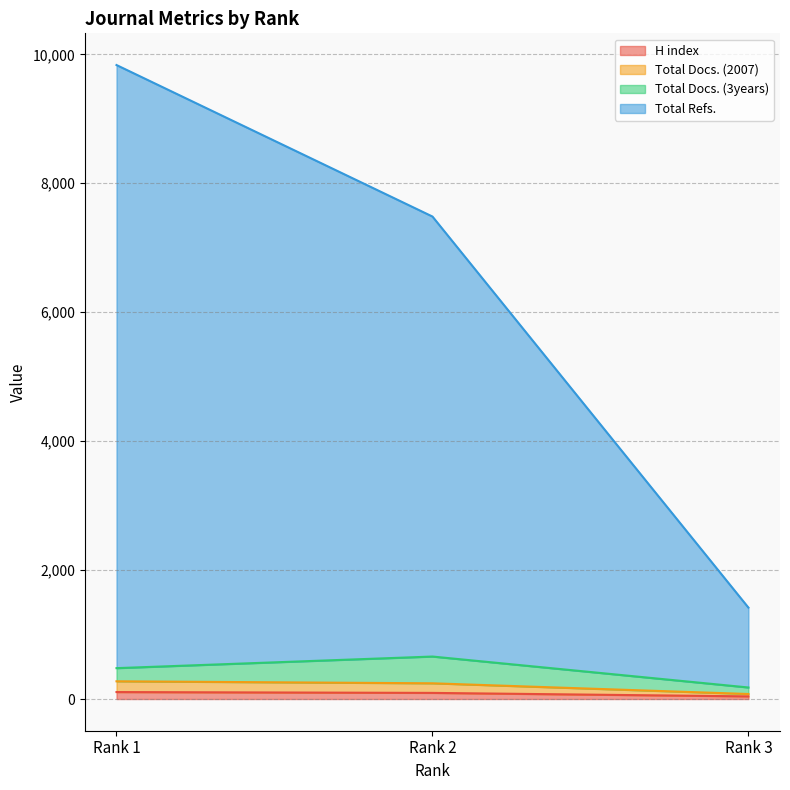

Between Rank 2 and Rank 1, which is larger?

Rank 1